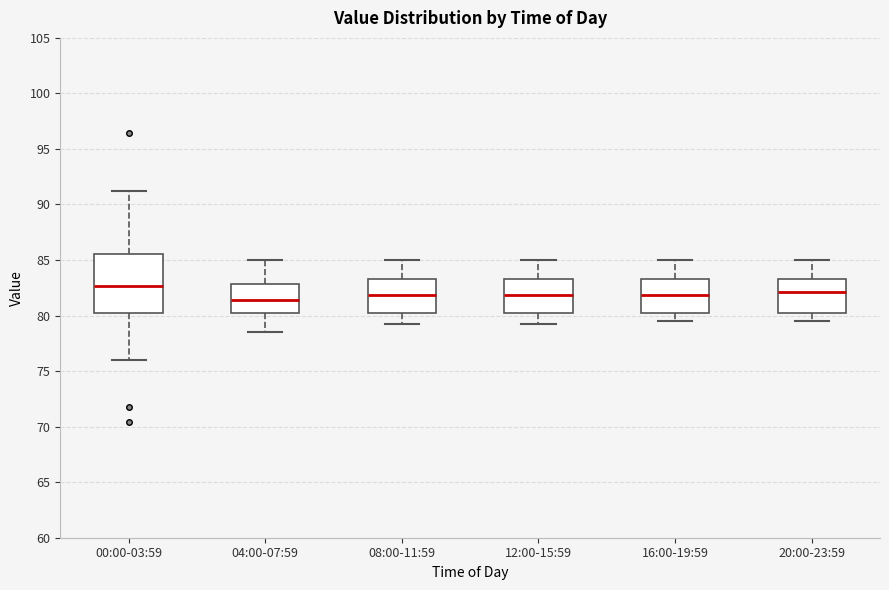

Where is the upper edge of the box for 20:00-23:59 on the y-axis? The values are not printed on the chart, so give them approximately, as read against the axis.

83.5